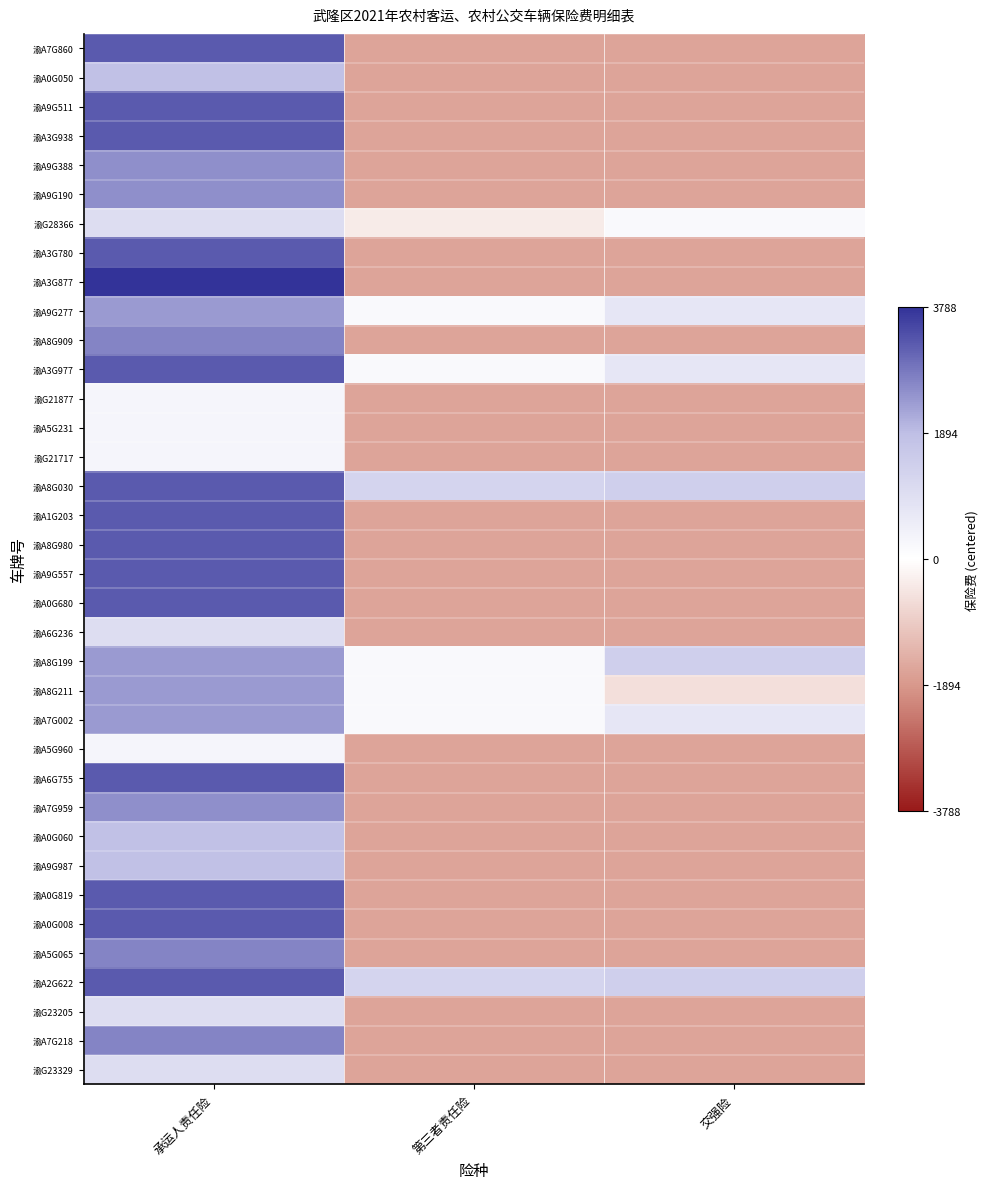

Reading right to left, what are all the values shown in this chart?

渝A7G860: 交强险=-1672.0	第三者责任险=-1672.0	承运人责任险=3228.0
渝A0G050: 交强险=-1672.0	第三者责任险=-1672.0	承运人责任险=1828.0
渝A9G511: 交强险=-1672.0	第三者责任险=-1672.0	承运人责任险=3228.0
渝A3G938: 交强险=-1672.0	第三者责任险=-1672.0	承运人责任险=3228.0
渝A9G388: 交强险=-1672.0	第三者责任险=-1672.0	承运人责任险=2528.0
渝A9G190: 交强险=-1672.0	第三者责任险=-1672.0	承运人责任险=2528.0
渝G28366: 交强险=162.0	第三者责任险=-375.7	承运人责任险=988.0
渝A3G780: 交强险=-1672.0	第三者责任险=-1672.0	承运人责任险=3228.0
渝A3G877: 交强险=-1672.0	第三者责任险=-1672.0	承运人责任险=3788.0
渝A9G277: 交强险=722.0	第三者责任险=160.9	承运人责任险=2388.0
渝A8G909: 交强险=-1672.0	第三者责任险=-1672.0	承运人责任险=2668.0
渝A3G977: 交强险=722.0	第三者责任险=160.9	承运人责任险=3228.0
渝G21877: 交强险=-1672.0	第三者责任险=-1672.0	承运人责任险=288.0
渝A5G231: 交强险=-1672.0	第三者责任险=-1672.0	承运人责任险=288.0
渝G21717: 交强险=-1672.0	第三者责任险=-1672.0	承运人责任险=288.0
渝A8G030: 交强险=1406.0	第三者责任险=1260.6	承运人责任险=3228.0
渝A1G203: 交强险=-1672.0	第三者责任险=-1672.0	承运人责任险=3228.0
渝A8G980: 交强险=-1672.0	第三者责任险=-1672.0	承运人责任险=3228.0
渝A9G557: 交强险=-1672.0	第三者责任险=-1672.0	承运人责任险=3228.0
渝A0G680: 交强险=-1672.0	第三者责任险=-1672.0	承运人责任险=3228.0
渝A6G236: 交强险=-1672.0	第三者责任险=-1672.0	承运人责任险=988.0
渝A8G199: 交强险=1406.0	第三者责任险=160.9	承运人责任险=2388.0
渝A8G211: 交强险=-574.2	第三者责任险=160.9	承运人责任险=2388.0
渝A7G002: 交强险=722.0	第三者责任险=160.9	承运人责任险=2388.0
渝A5G960: 交强险=-1672.0	第三者责任险=-1672.0	承运人责任险=288.0
渝A6G755: 交强险=-1672.0	第三者责任险=-1672.0	承运人责任险=3228.0
渝A7G959: 交强险=-1672.0	第三者责任险=-1672.0	承运人责任险=2528.0
渝A0G060: 交强险=-1672.0	第三者责任险=-1672.0	承运人责任险=1828.0
渝A9G987: 交强险=-1672.0	第三者责任险=-1672.0	承运人责任险=1828.0
渝A0G819: 交强险=-1672.0	第三者责任险=-1672.0	承运人责任险=3228.0
渝A0G008: 交强险=-1672.0	第三者责任险=-1672.0	承运人责任险=3228.0
渝A5G065: 交强险=-1672.0	第三者责任险=-1672.0	承运人责任险=2668.0
渝A2G622: 交强险=1406.0	第三者责任险=1260.6	承运人责任险=3228.0
渝G23205: 交强险=-1672.0	第三者责任险=-1672.0	承运人责任险=988.0
渝A7G218: 交强险=-1672.0	第三者责任险=-1672.0	承运人责任险=2668.0
渝G23329: 交强险=-1672.0	第三者责任险=-1672.0	承运人责任险=988.0